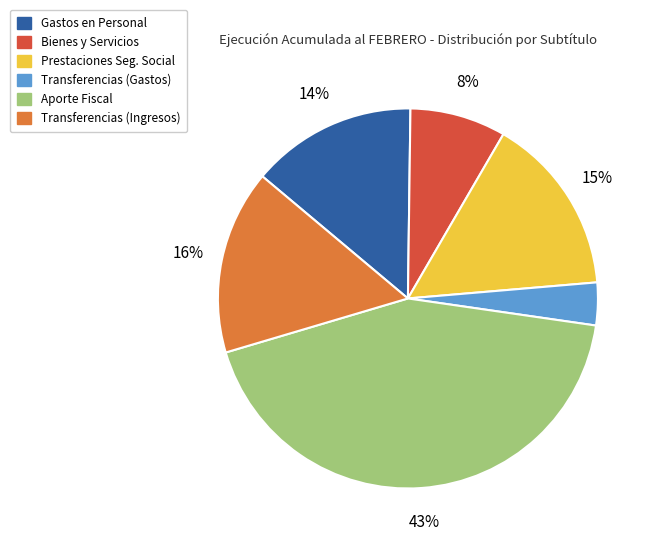

Does any single category account for the majority?

No